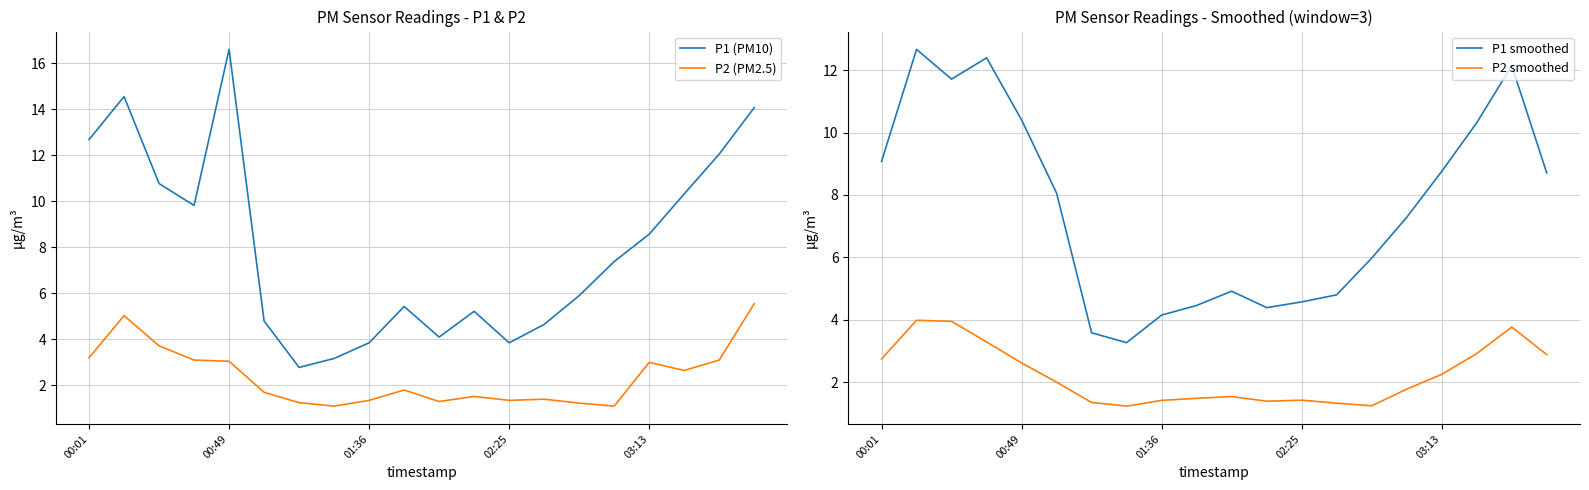

What is the lowest value of the P1 (PM10) series?

2.8